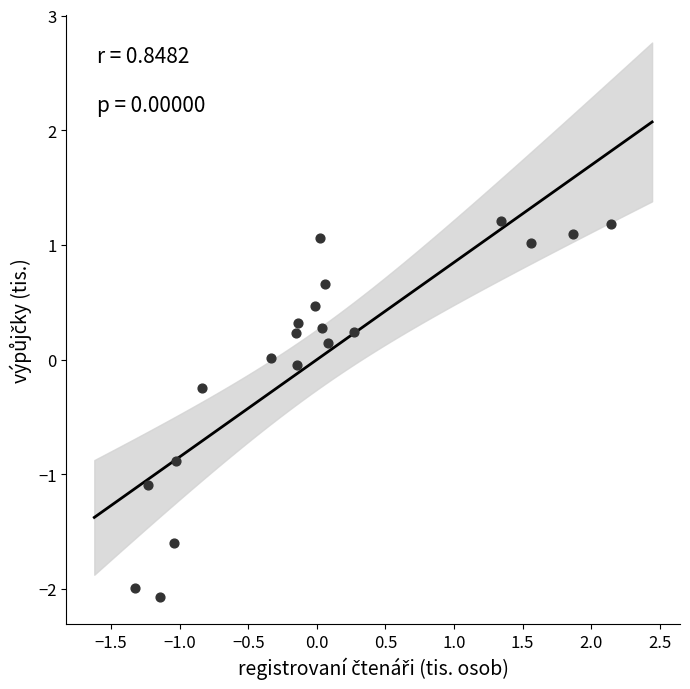

What is the range of X values (max minus min)?

3.5